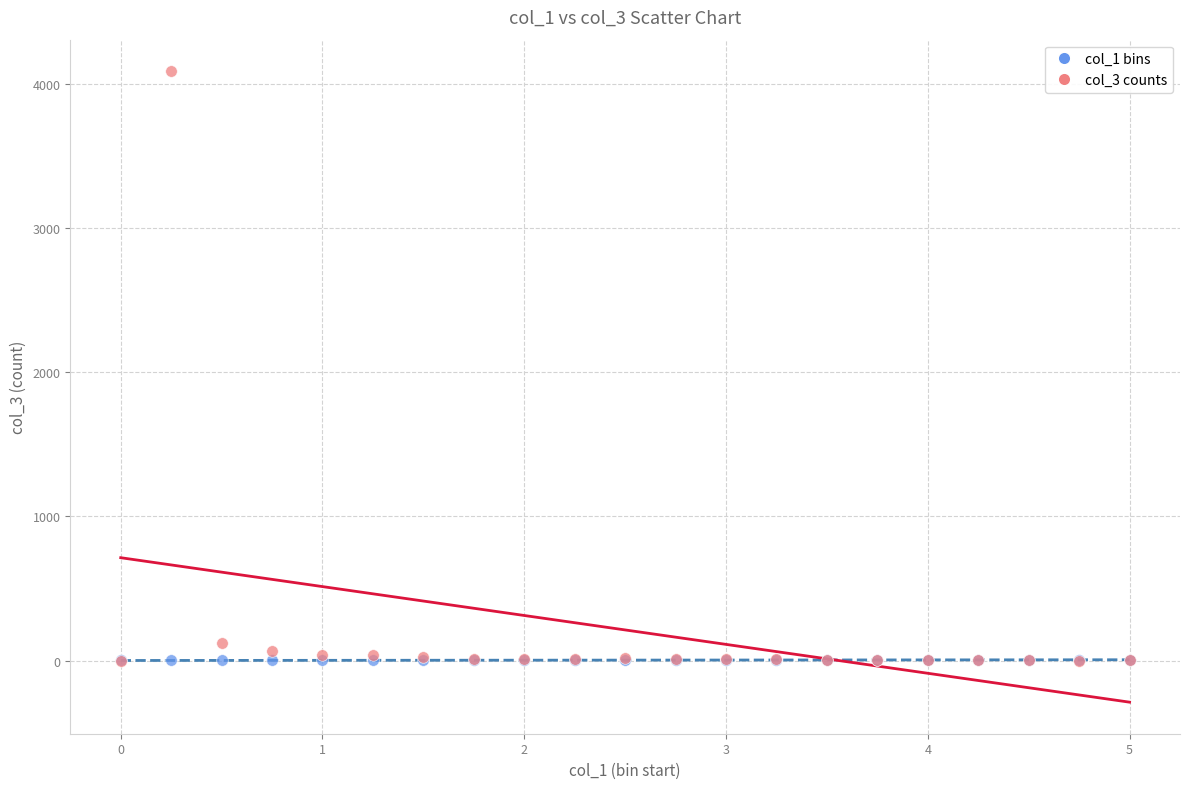

Which series reaches the maximum Y coordinate?

col_3 counts